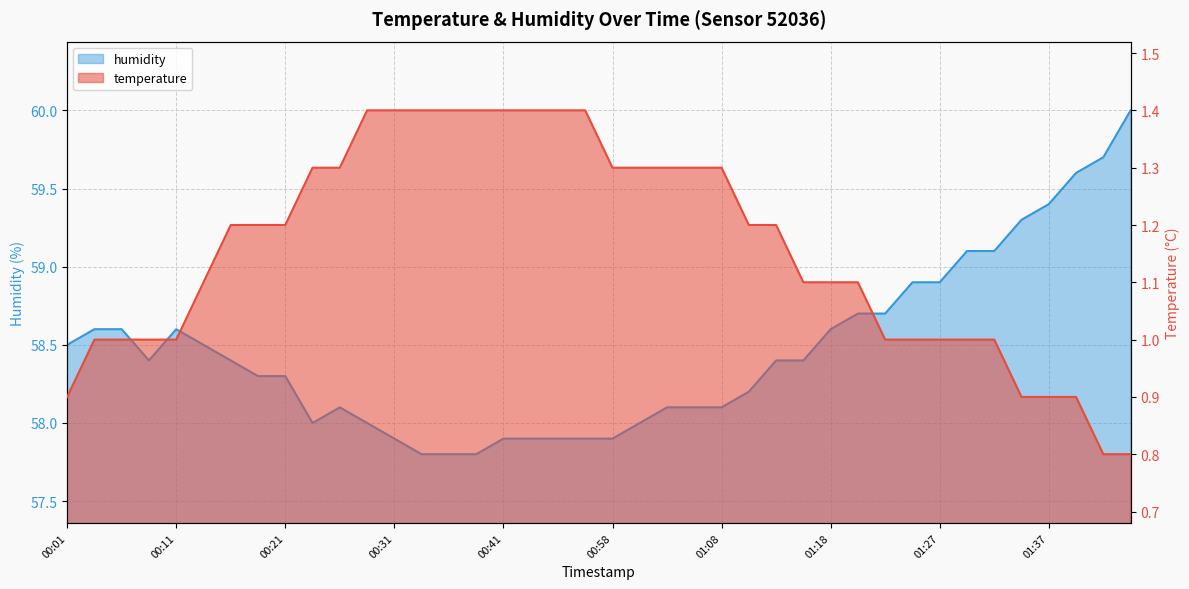

Reading right to left, extract all data points from this chart.

temperature: 01:47=0.8	01:42=0.8	01:40=0.9	01:37=0.9	01:35=0.9	01:32=1.0	01:30=1.0	01:27=1.0	01:25=1.0	01:22=1.0	01:20=1.1	01:18=1.1	01:15=1.1	01:13=1.2	01:10=1.2	01:08=1.3	01:05=1.3	01:03=1.3	01:00=1.3	00:58=1.3	00:52=1.4	00:50=1.4	00:44=1.4	00:41=1.4	00:39=1.4	00:36=1.4	00:34=1.4	00:31=1.4	00:29=1.4	00:26=1.3	00:24=1.3	00:21=1.2	00:18=1.2	00:16=1.2	00:14=1.1	00:11=1.0	00:09=1.0	00:06=1.0	00:03=1.0	00:01=0.9
humidity: 01:47=60.0	01:42=59.7	01:40=59.6	01:37=59.4	01:35=59.3	01:32=59.1	01:30=59.1	01:27=58.9	01:25=58.9	01:22=58.7	01:20=58.7	01:18=58.6	01:15=58.4	01:13=58.4	01:10=58.2	01:08=58.1	01:05=58.1	01:03=58.1	01:00=58.0	00:58=57.9	00:52=57.9	00:50=57.9	00:44=57.9	00:41=57.9	00:39=57.8	00:36=57.8	00:34=57.8	00:31=57.9	00:29=58.0	00:26=58.1	00:24=58.0	00:21=58.3	00:18=58.3	00:16=58.4	00:14=58.5	00:11=58.6	00:09=58.4	00:06=58.6	00:03=58.6	00:01=58.5